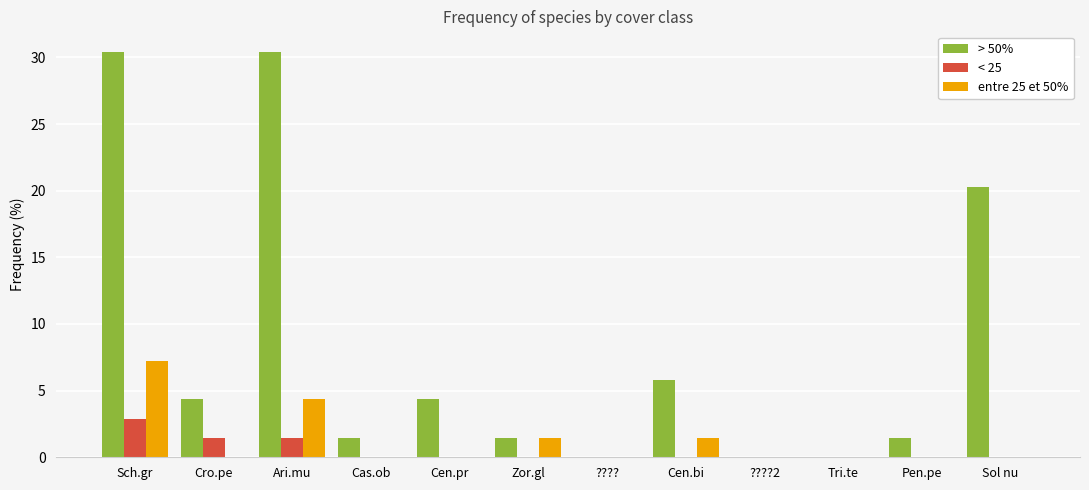

Is it true that entre 25 et 50% equals 10.6 at Sch.gr?

False